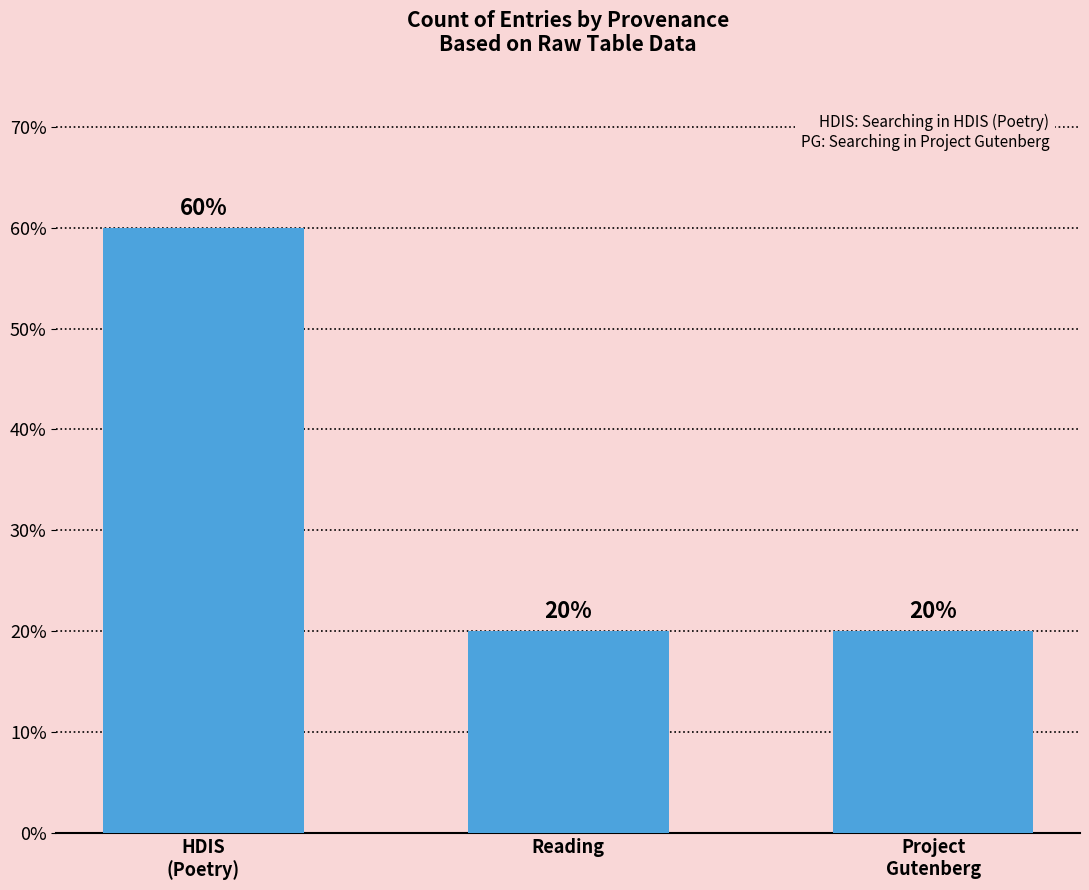

The value at HDIS
(Poetry) is 60. True or false?

True